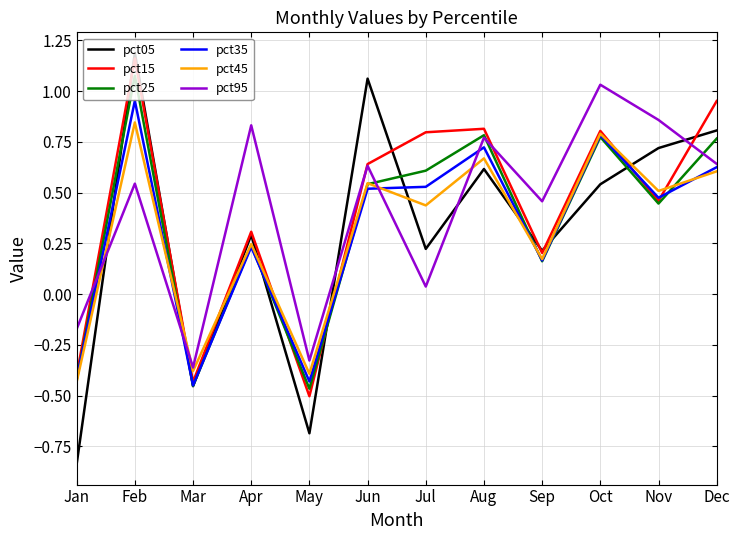

Which series has the widest spread of values?

pct05